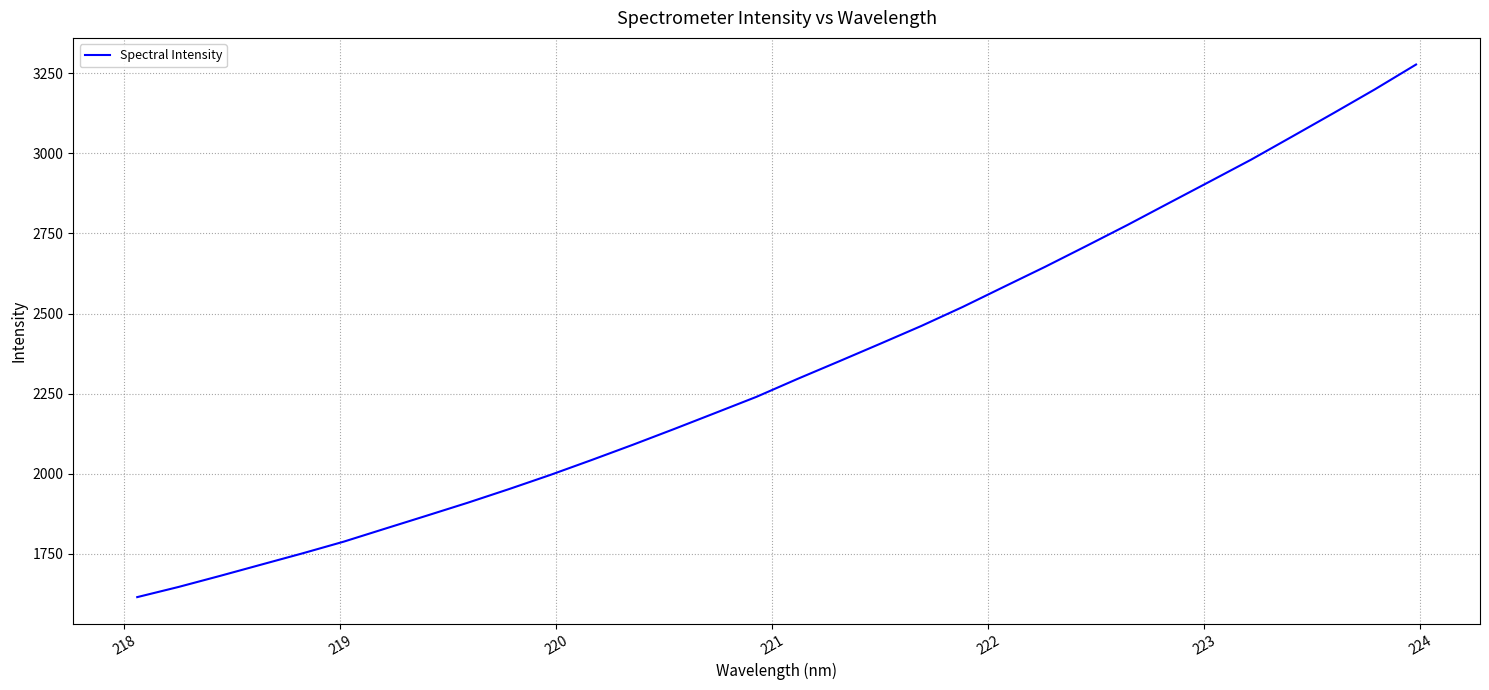

What is the difference between the maximum and minimum values?

1661.9